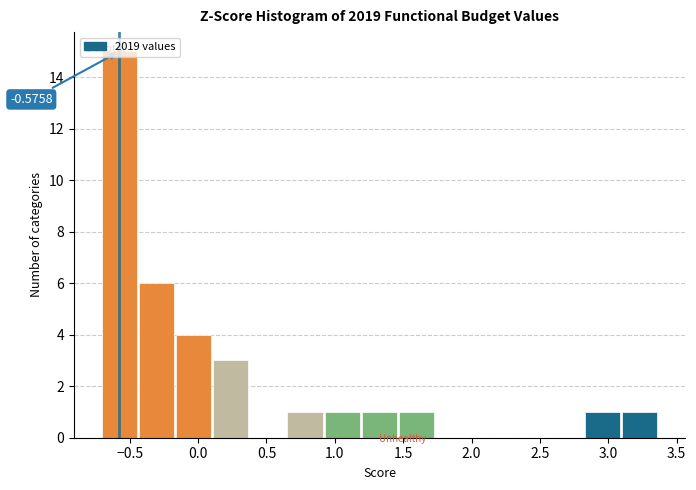

Which range on the x-axis has the tallest bar?

-0.70 to -0.45